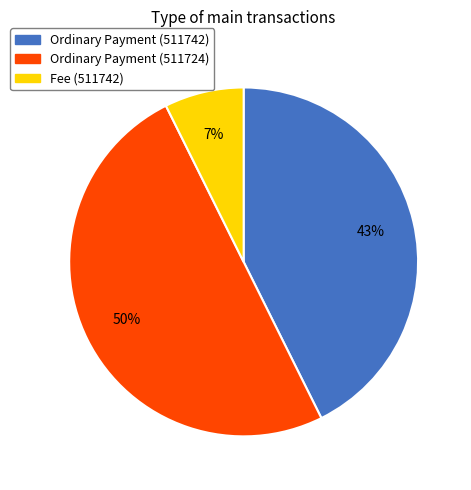

To the nearest percent, what percentage of the pie is Ordinary Payment (511742)?

43%